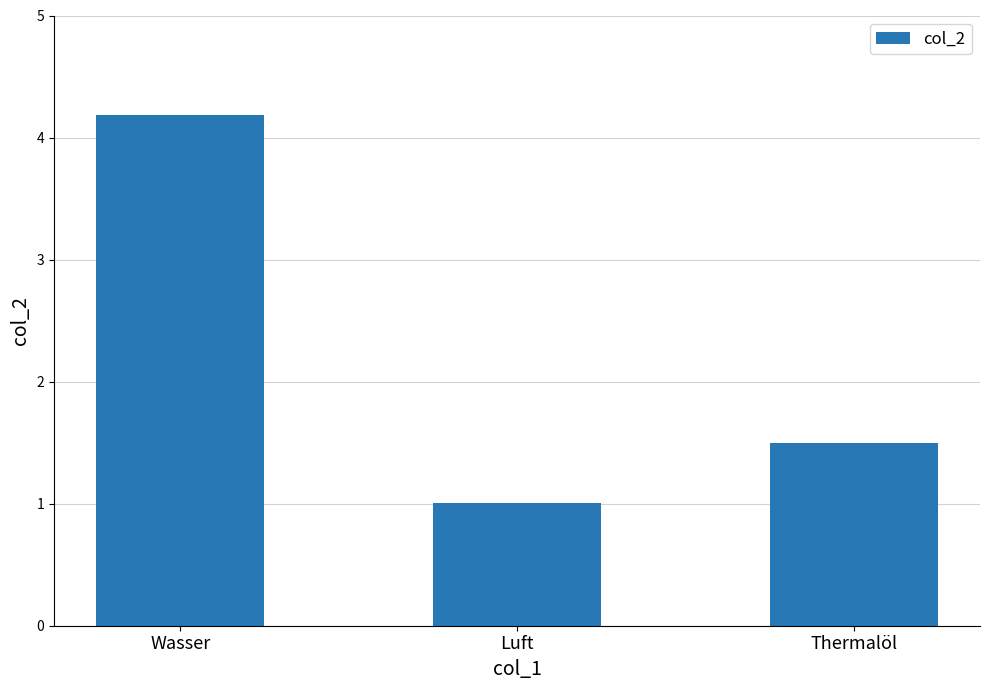

At which category does the chart reach its minimum across all series?

Luft